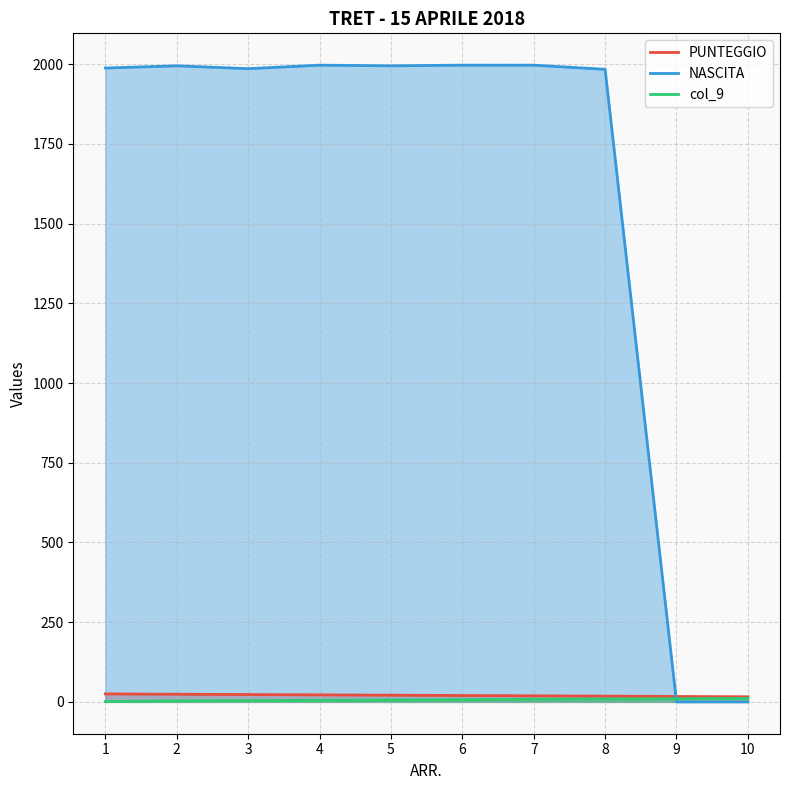

What is the sum of all col_9 values?

64